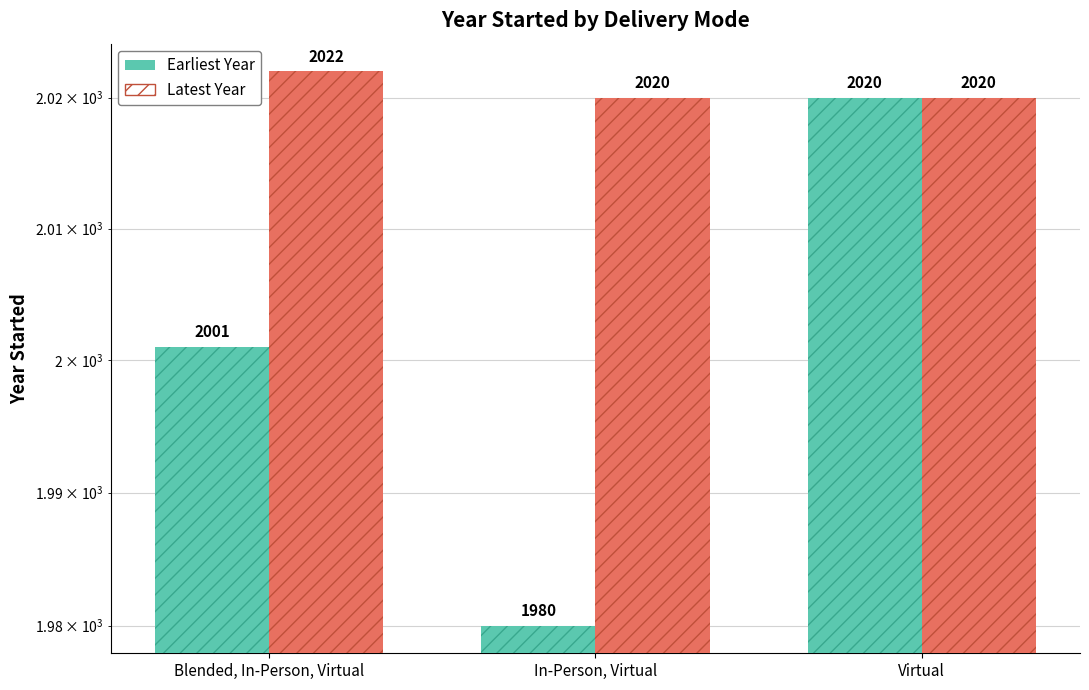

Reading left to right, list all the values displayed in this chart.

Earliest Year: 2001	1980	2020
Latest Year: 2022	2020	2020